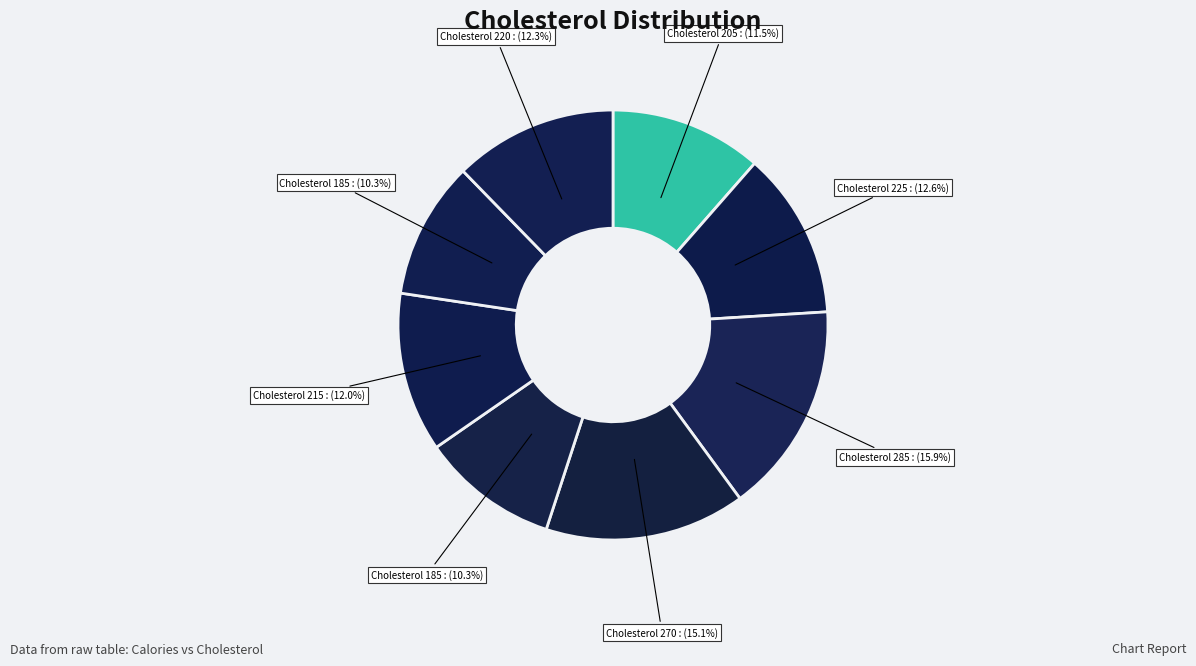

Rank the categories by value from lowest to highest.

185, 185, 205, 215, 220, 225, 270, 285